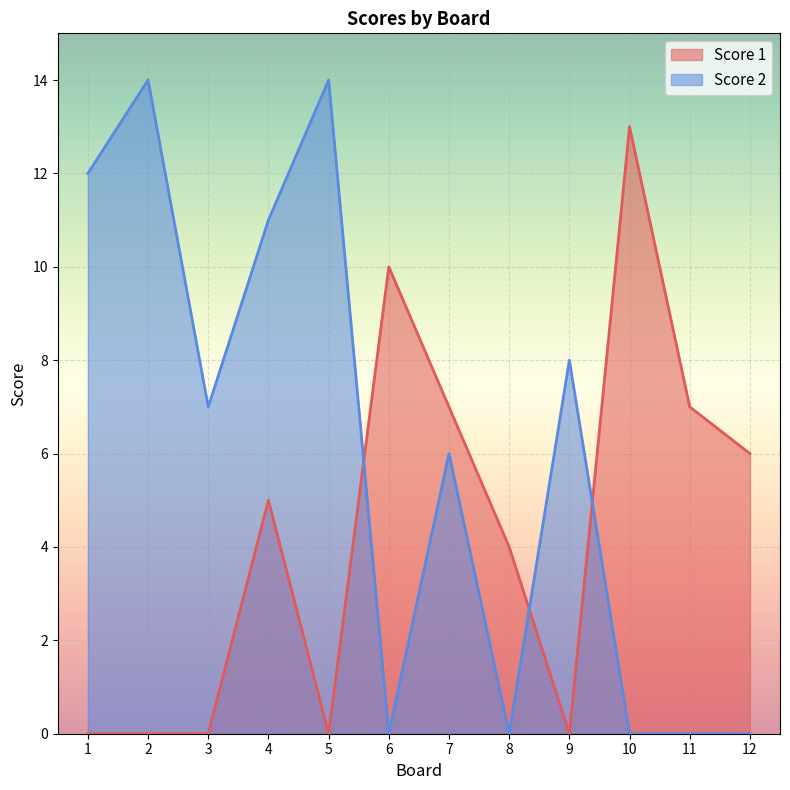

Reading right to left, what are all the values shown in this chart?

Score 1: 12=6	11=7	10=13	9=0	8=4	7=7	6=10	5=0	4=5	3=0	2=0	1=0
Score 2: 12=0	11=0	10=0	9=8	8=0	7=6	6=0	5=14	4=11	3=7	2=14	1=12